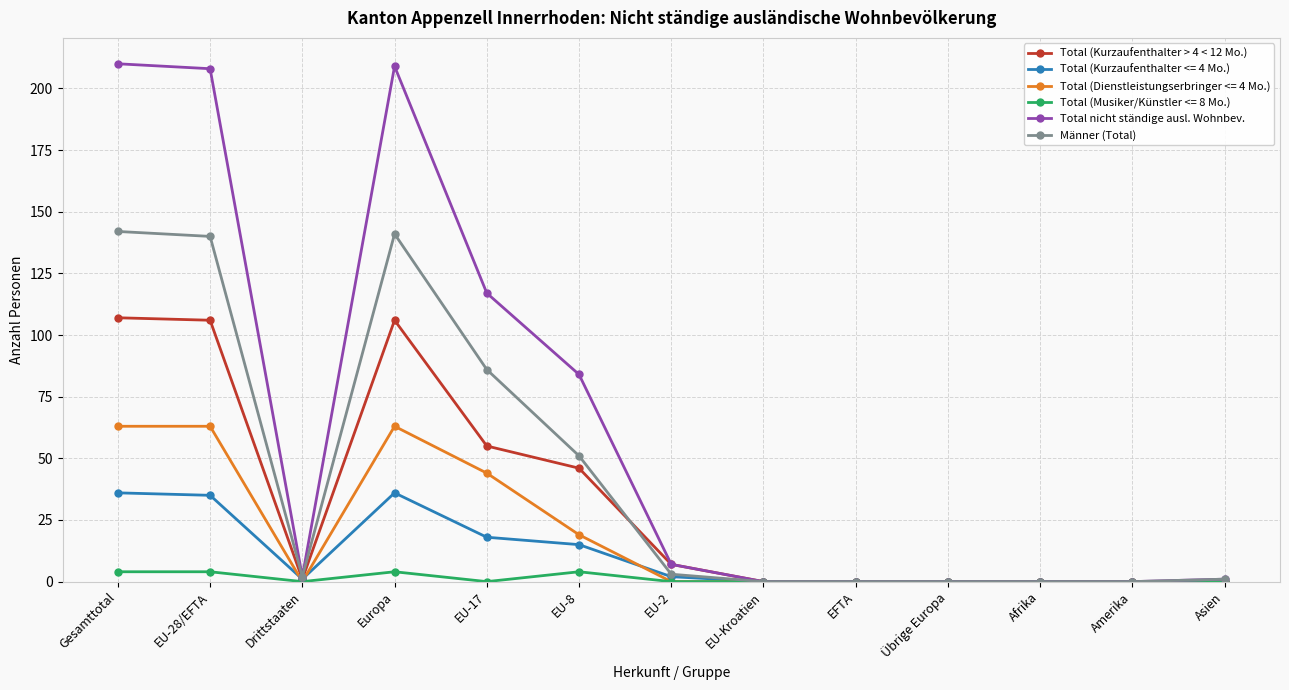

What is the maximum value for Männer (Total)?

142